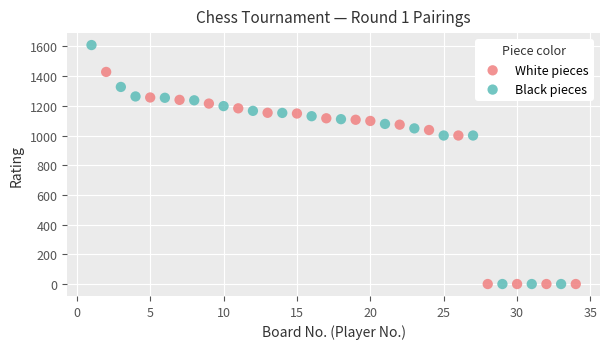

Which series has the largest Y range (max minus min)?

Black pieces